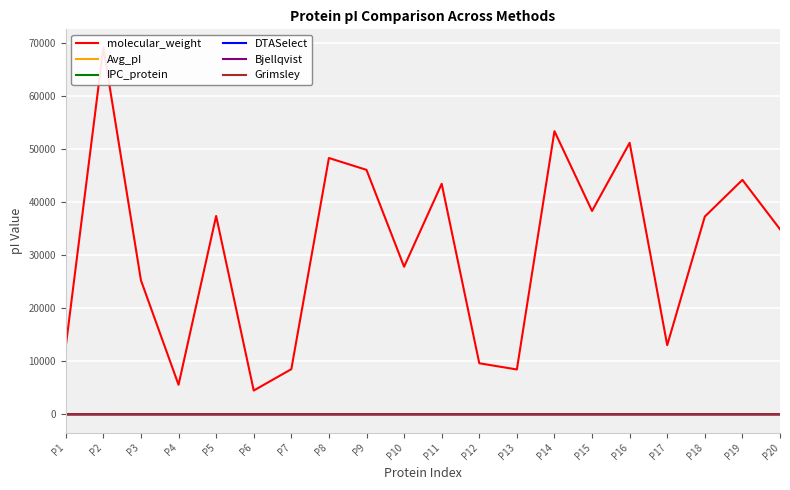

Reading left to right, what are all the values shown in this chart?

molecular_weight: 12808.5	69191.0	25263.5	5557.1	37422.3	4475.1	8502.6	48360.5	46125.5	27840.2	43496.3	9622.2	8446.5	53427.7	38365.5	51226.1	13040.2	37310.3	44231.8	34917.9
Avg_pI: 2.9	3.1	3.2	3.3	3.2	3.3	3.4	3.3	3.4	3.5	3.5	3.5	3.5	3.5	3.6	3.5	3.5	3.5	3.6	3.6
IPC_protein: 2.9	3.2	3.2	3.2	3.3	3.2	3.3	3.4	3.4	3.5	3.5	3.5	3.5	3.5	3.6	3.6	3.6	3.6	3.6	3.6
DTASelect: 3.2	3.3	3.5	3.5	3.6	3.6	3.8	3.7	3.6	3.7	3.7	3.7	3.8	3.8	3.9	3.8	3.8	3.8	3.9	3.8
Bjellqvist: 3.2	3.3	3.4	3.6	3.4	3.5	3.6	3.5	3.5	3.6	3.6	3.6	3.7	3.7	3.7	3.7	3.7	3.7	3.7	3.7
Grimsley: 2.7	3.0	2.9	3.0	2.9	3.1	3.1	3.0	3.1	3.2	3.2	3.3	3.3	3.2	3.2	3.3	3.3	3.3	3.3	3.3